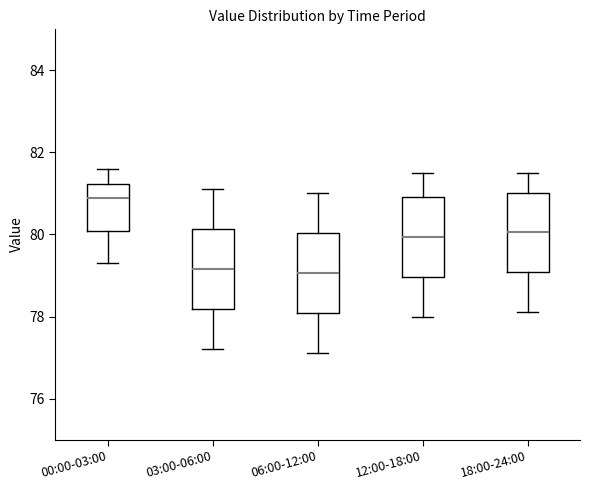

Which box has the highest median line?

00:00-03:00